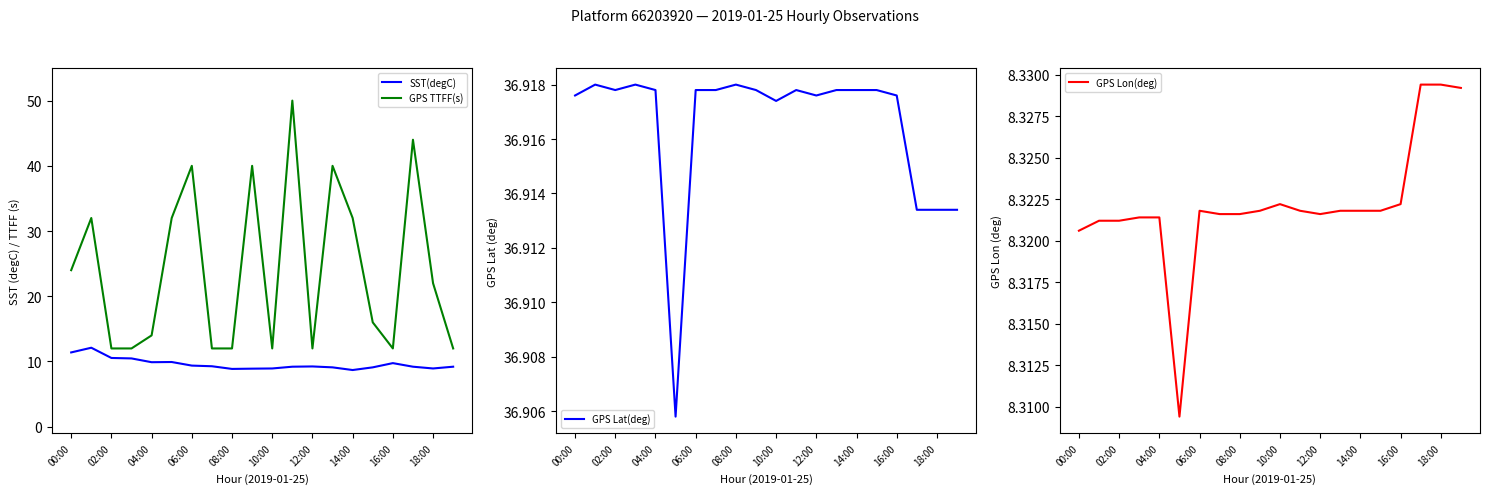

List the series in order of their peak value, lowest first.

GPS Lon(deg), SST(degC), GPS Lat(deg), GPS TTFF(s)